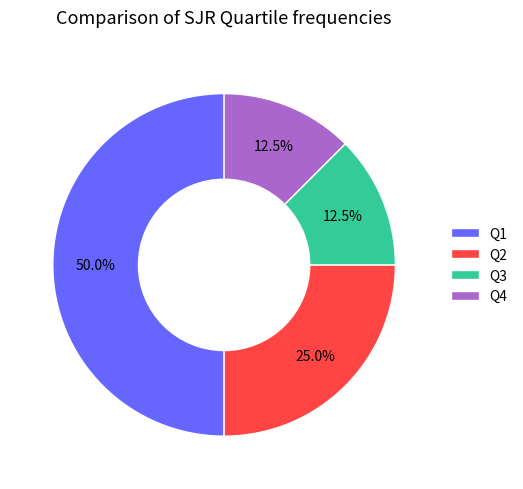

Approximately how many times larger is the value at Q1 compared to Q2?

2.0